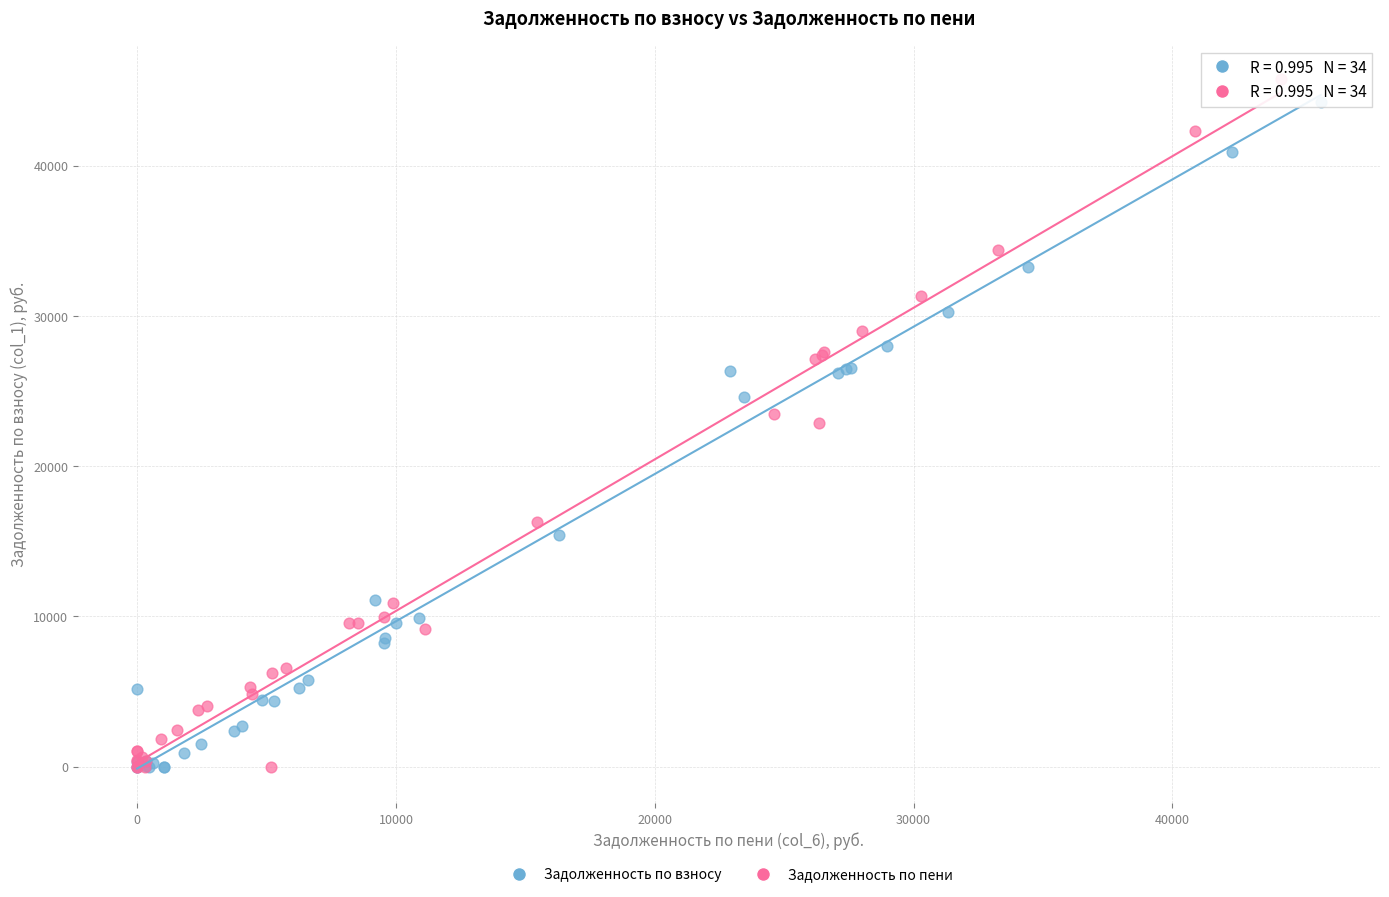

Which series has the widest spread of Y values?

Задолженность по пени